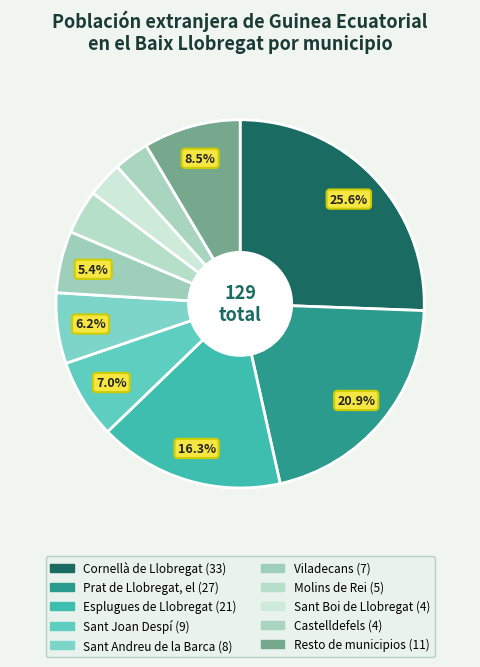

The Sant Andreu de la Barca slice represents 12% of the pie. True or false?

False